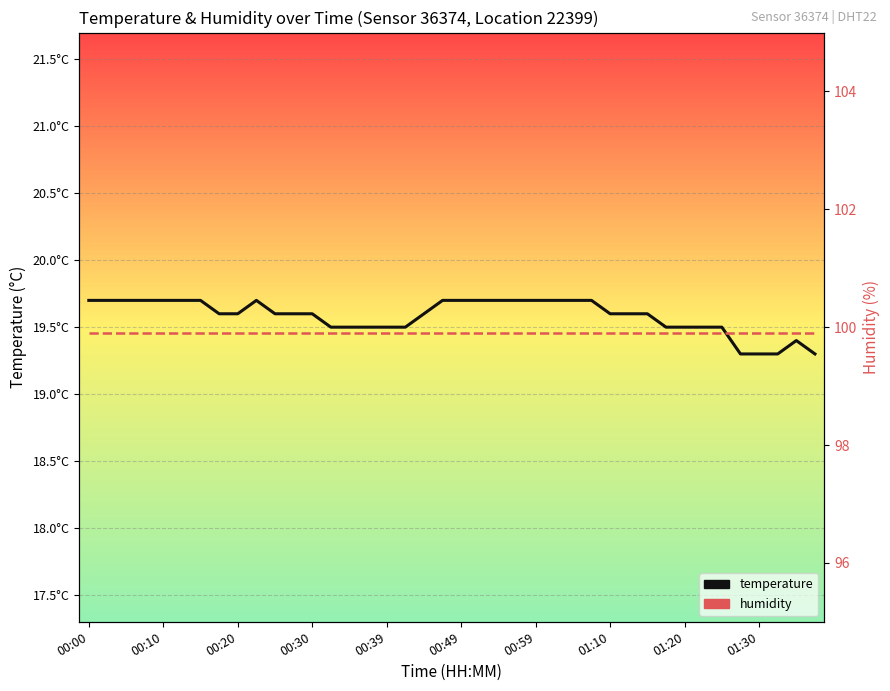

Rank the series by their maximum value, from highest to lowest.

humidity, temperature